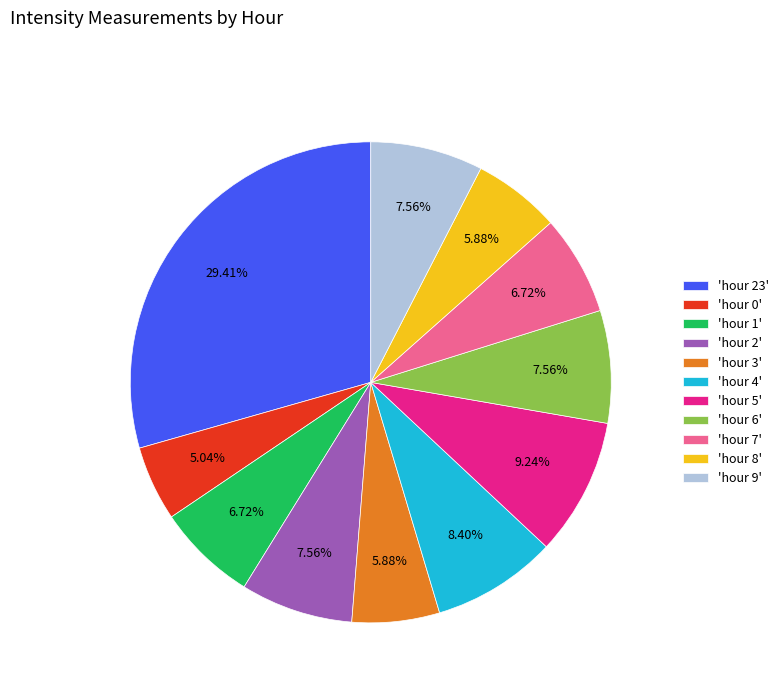

Which has a higher value, 'hour 2' or 'hour 4'?

'hour 4'